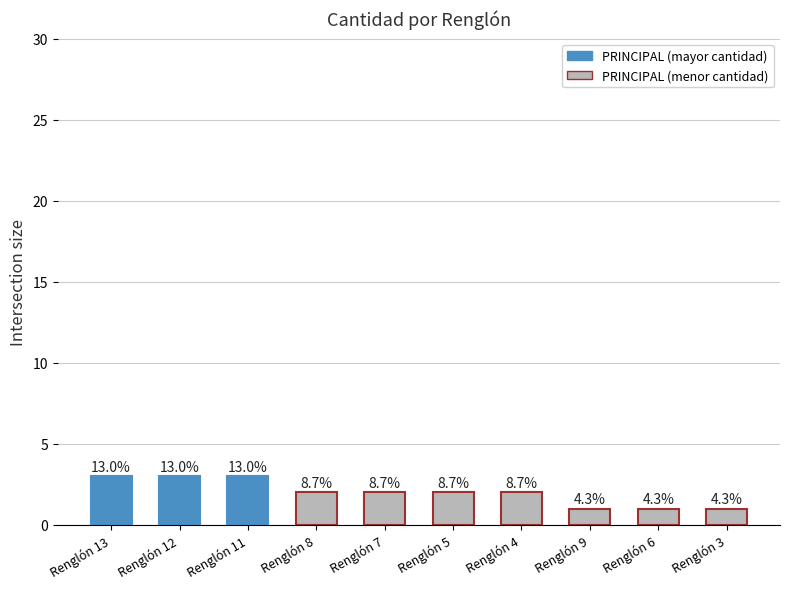

Does the chart contain any negative values?

No